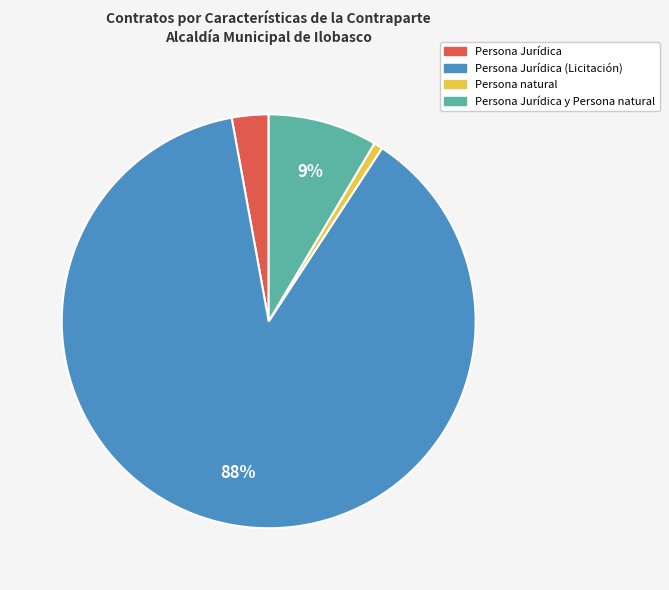

To the nearest percent, what is the average slice percentage?

25%